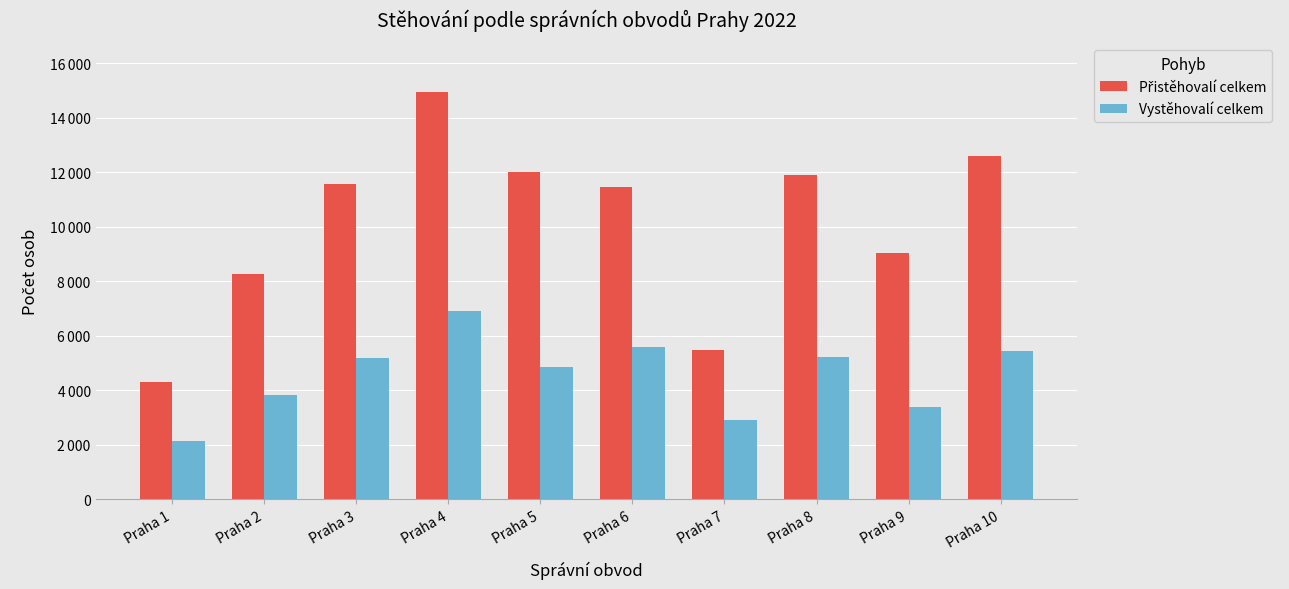

Reading right to left, extract all data points from this chart.

Přistěhovalí celkem: 12605	9028	11923	5464	11482	12017	14951	11570	8255	4321
Vystěhovalí celkem: 5461	3396	5242	2911	5606	4846	6912	5201	3820	2148